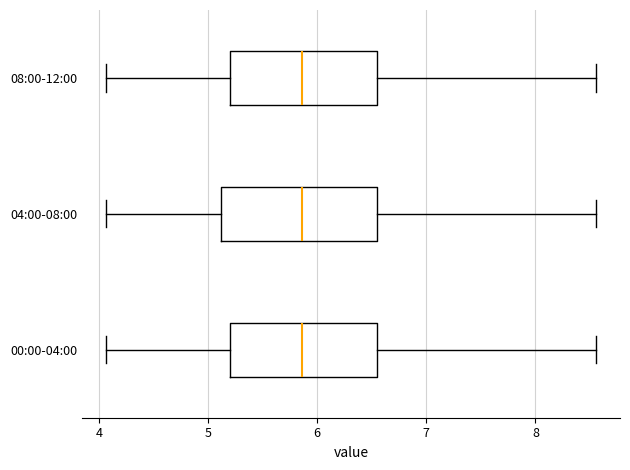

Reading bottom to top, read every box against the x-axis: the position of its median line, the range the box covers, and the ends of its whiskers. The values are not printed on the chart, so give them approximately, as read against the axis.

00:00-04:00: median 5.9, box 5.2 to 6.6, whiskers 4.1 to 8.6
04:00-08:00: median 5.9, box 5.1 to 6.6, whiskers 4.1 to 8.6
08:00-12:00: median 5.9, box 5.2 to 6.6, whiskers 4.1 to 8.6